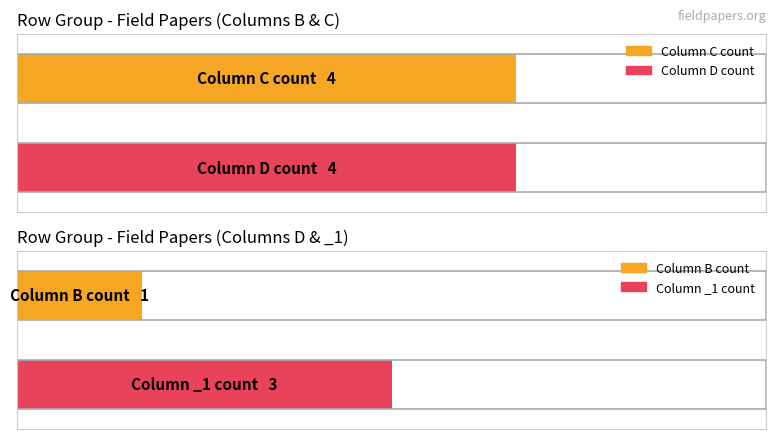

What is the label of the 5th bar from the right?

B